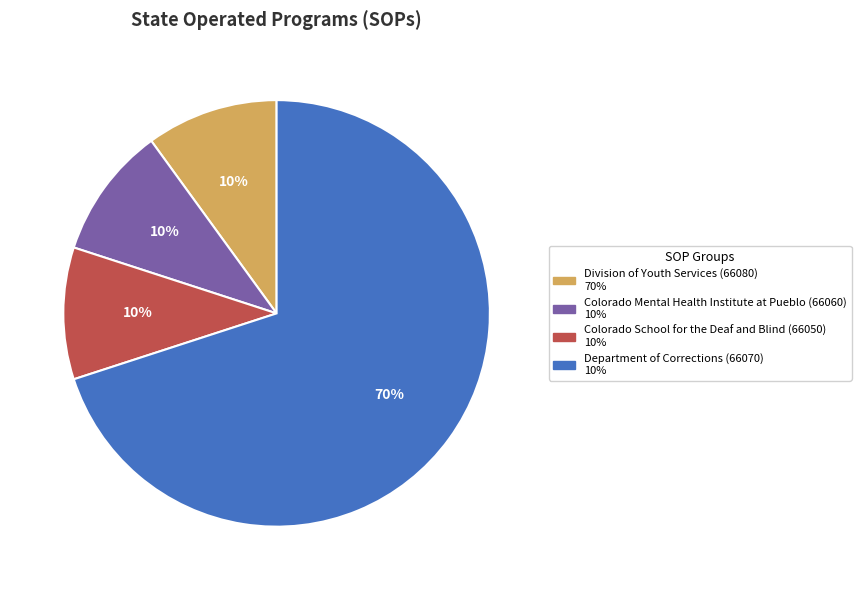

Does any single category account for the majority?

Yes